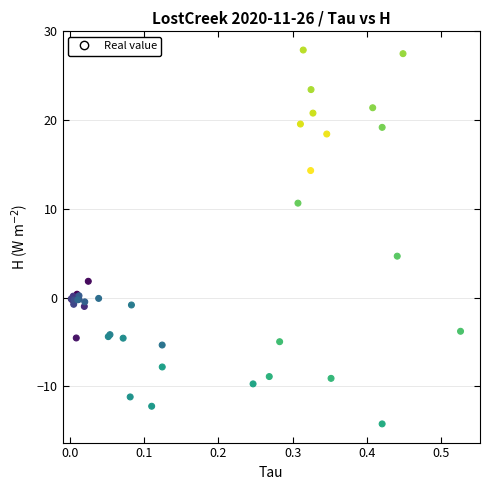

What Y value in the scatter plot is closest to 6?

4.7